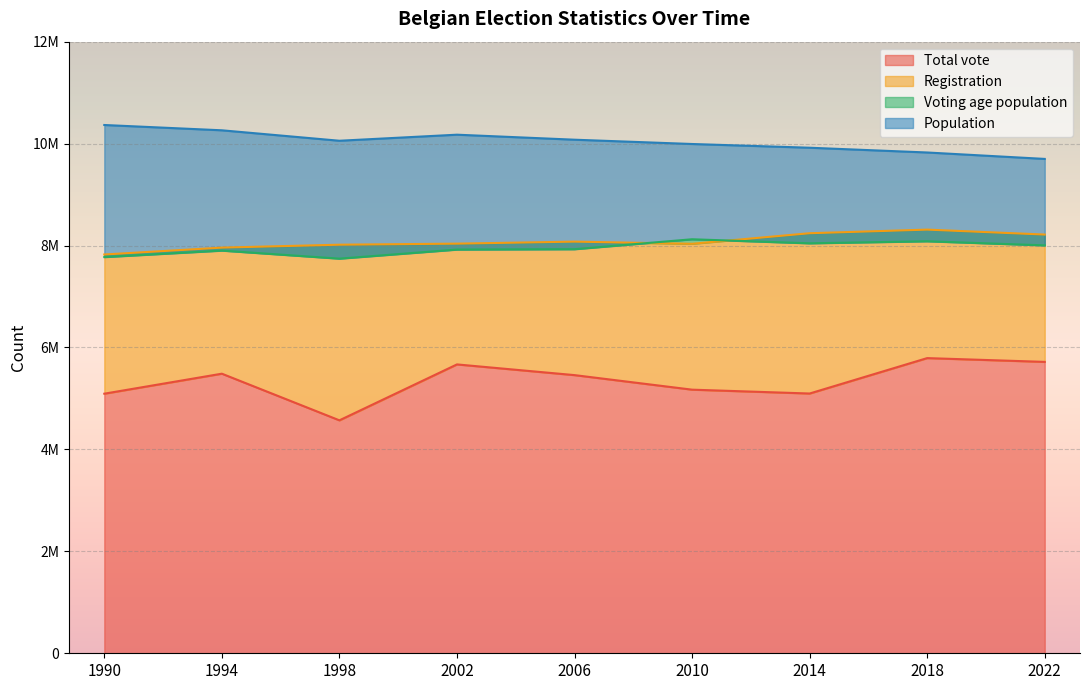

After their last crossing, which series has the higher values: Registration or Voting age population?

Registration